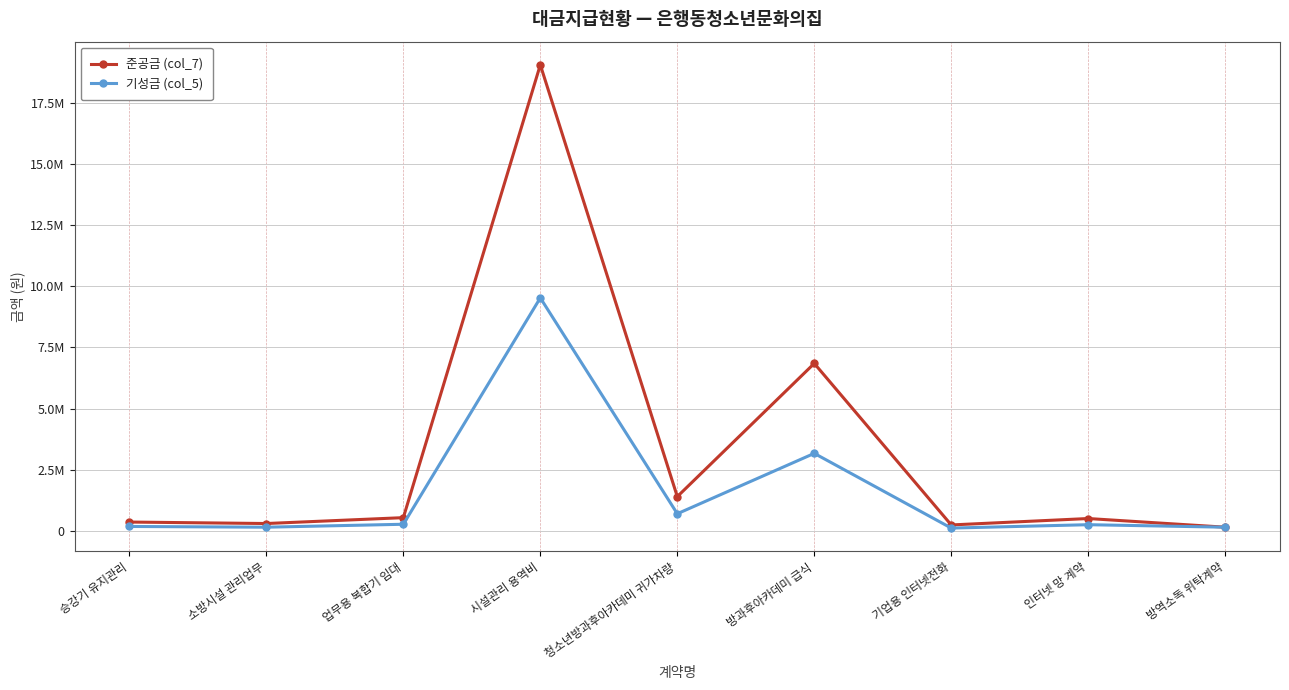

Which category has the highest value in the 기성금 (col_5) series?

시설관리 용역비